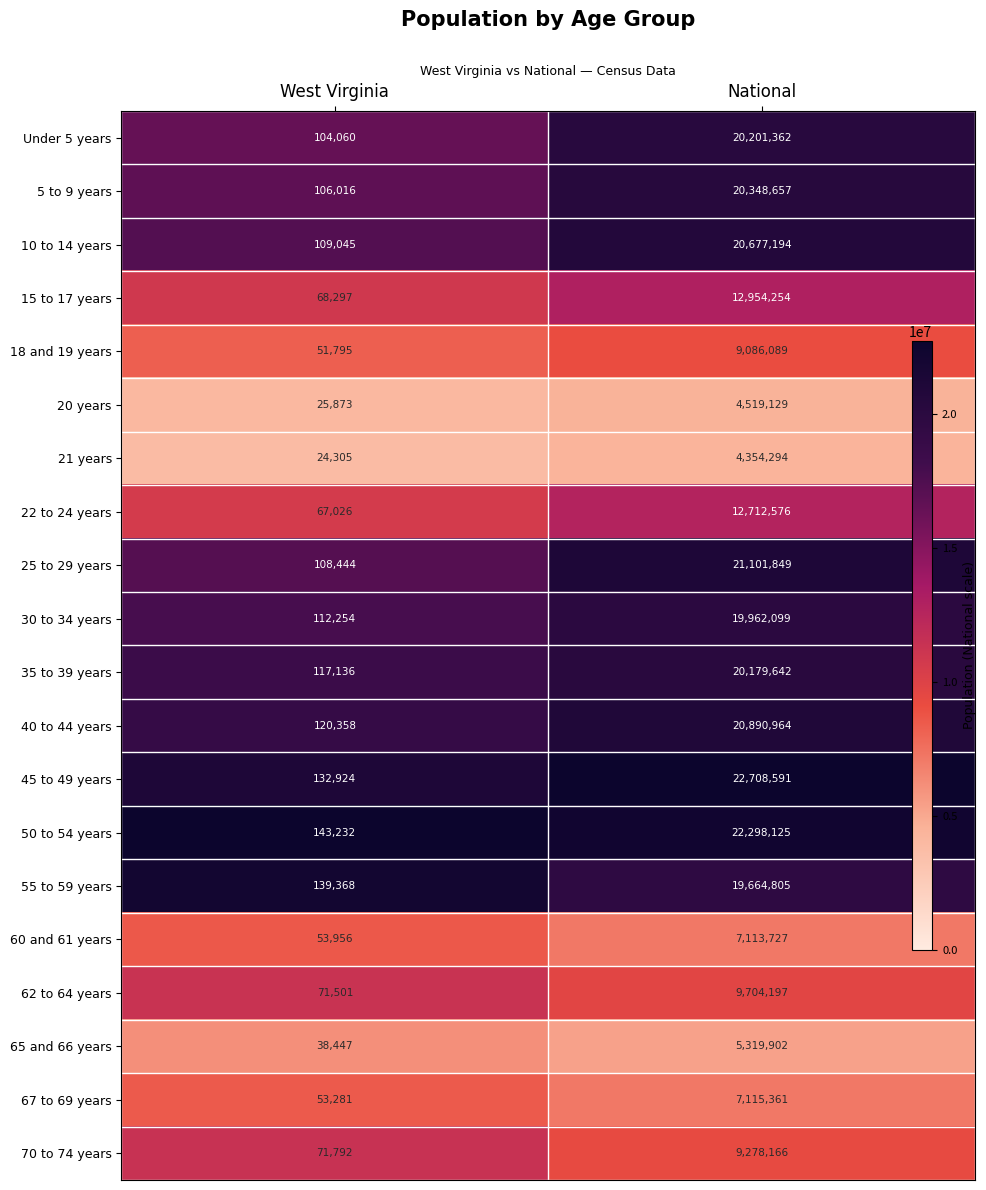

Is it true that 70 to 74 years equals 71792 at West Virginia?

True